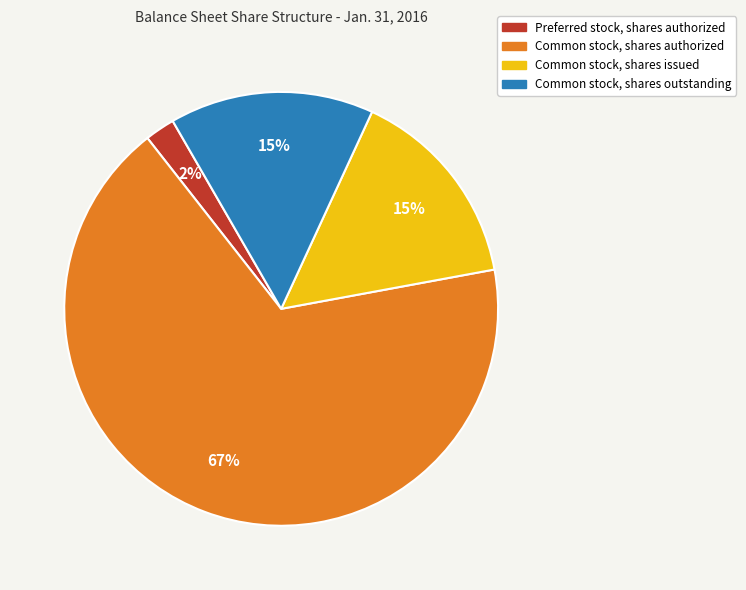

Which has a higher value, Common stock, shares issued or Preferred stock, shares authorized?

Common stock, shares issued